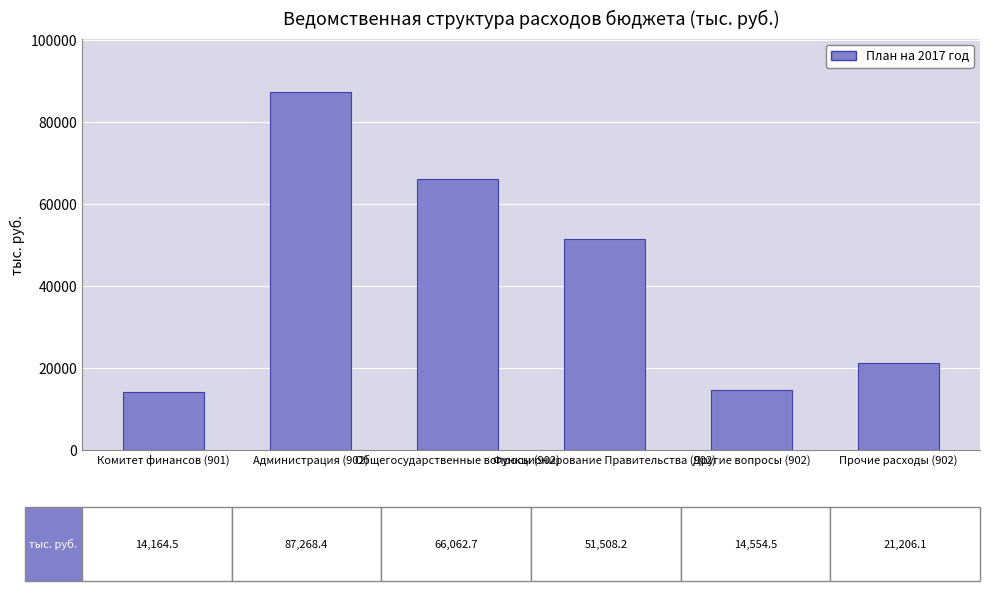

What is the average value?

42460.7